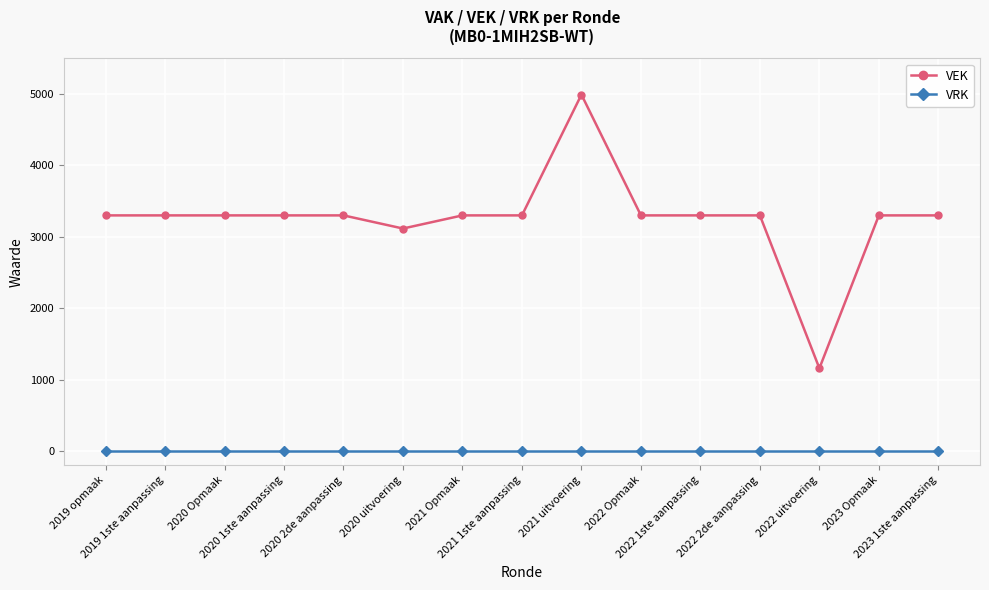

What is the label of the 8th point from the left?

2021 1ste aanpassing